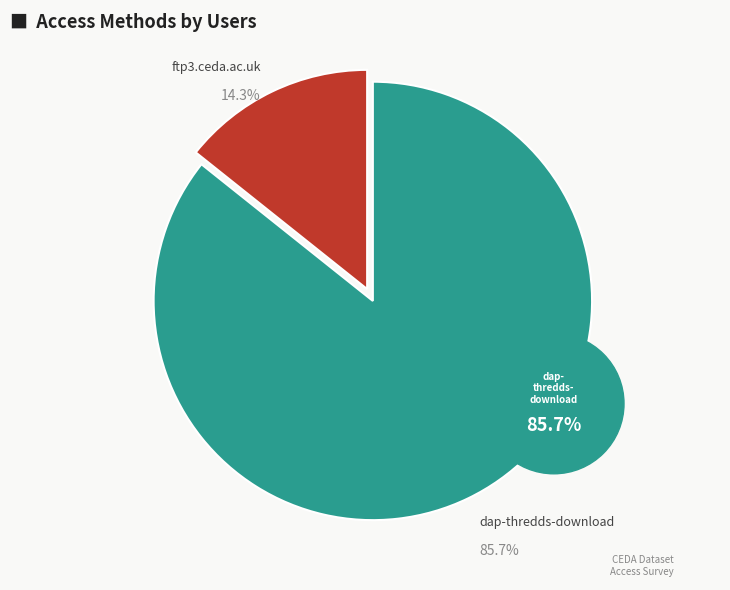

What is the largest slice in the pie chart?

dap-thredds-download